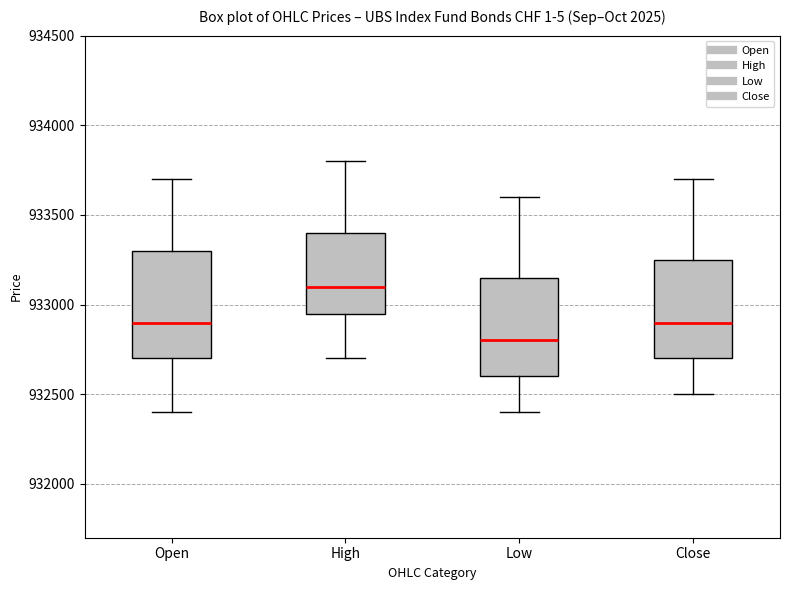

Which box has the lowest median line?

Low